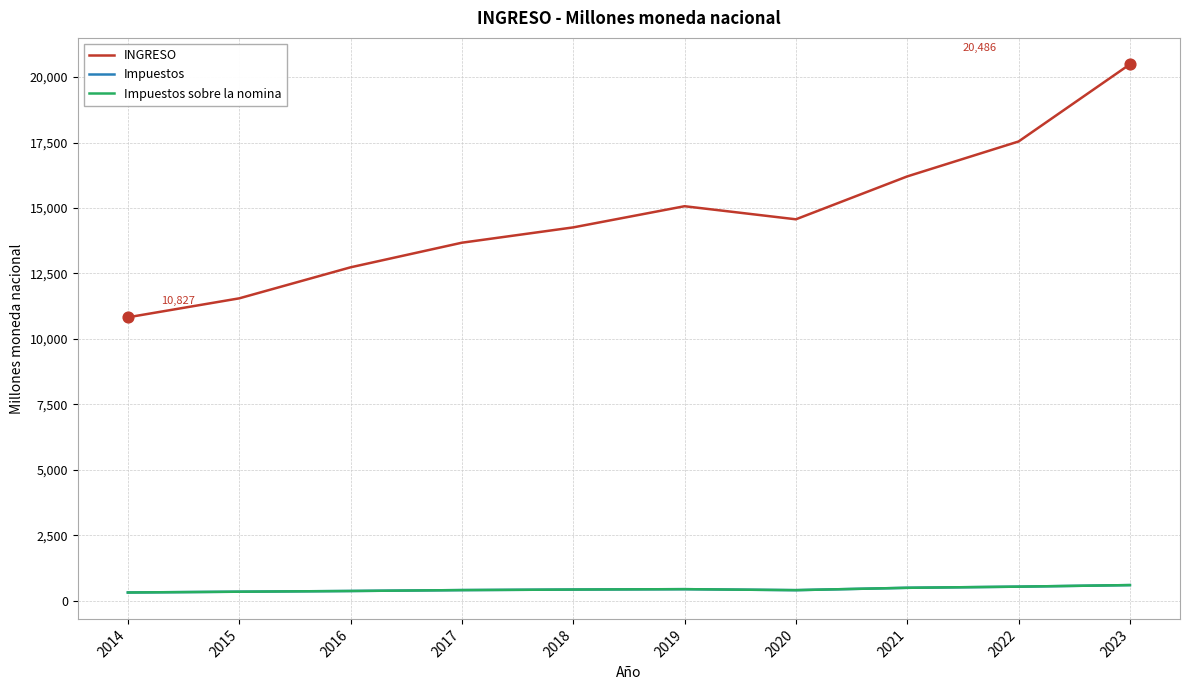

Is this an area chart (filled region under the line)?

No